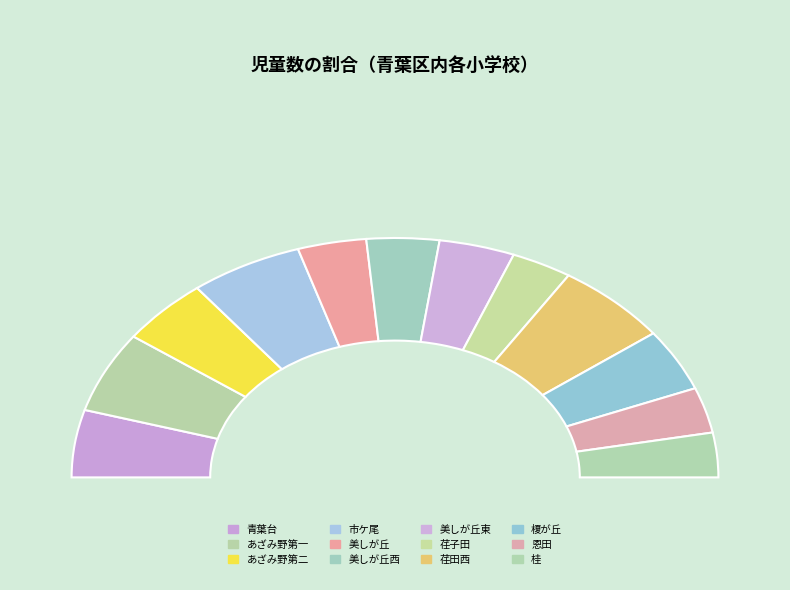

How many segments does this pie chart have?

12